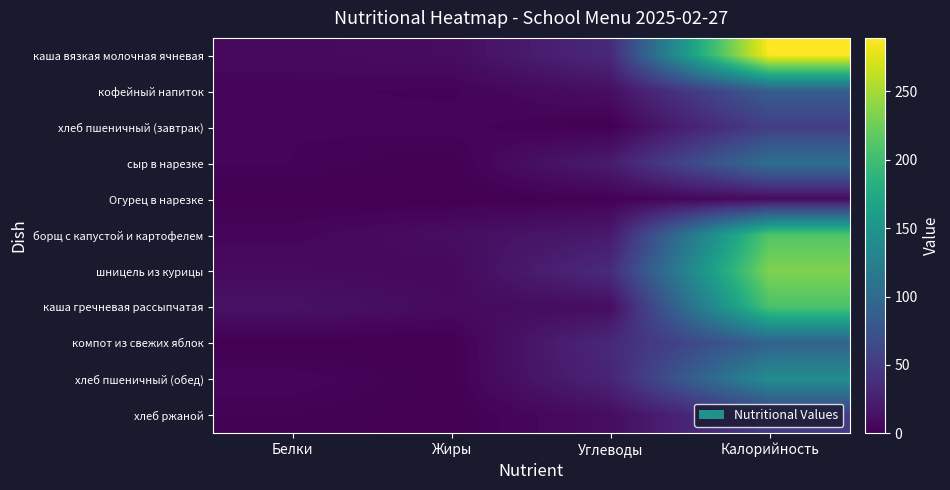

What is the difference between the highest and lowest values at Жиры?

10.3